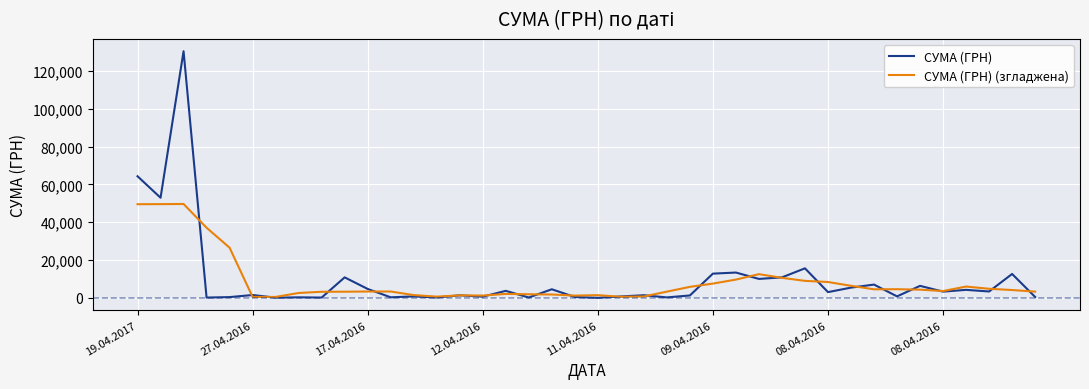

In СУМА (ГРН) (згладжена), how many points are higher than both neighbors (excluding endpoints)?

8